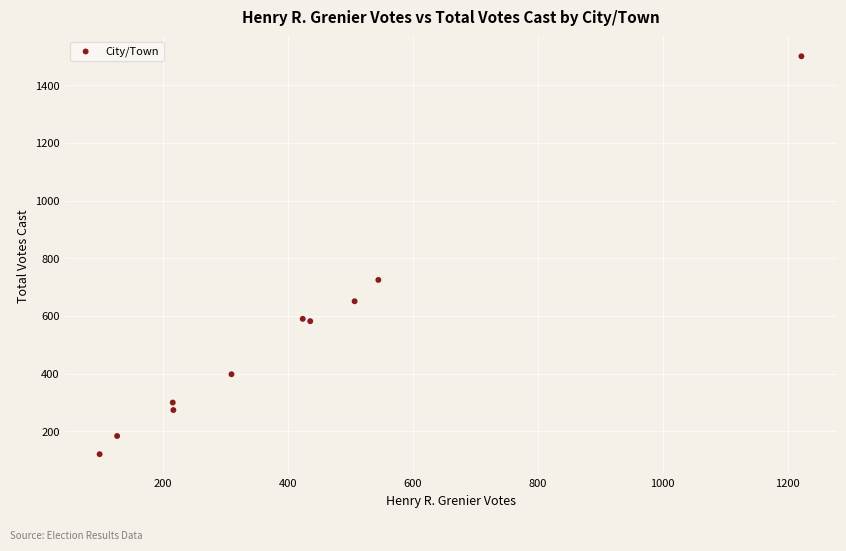

What Y value in the scatter plot is closest to 810?

725